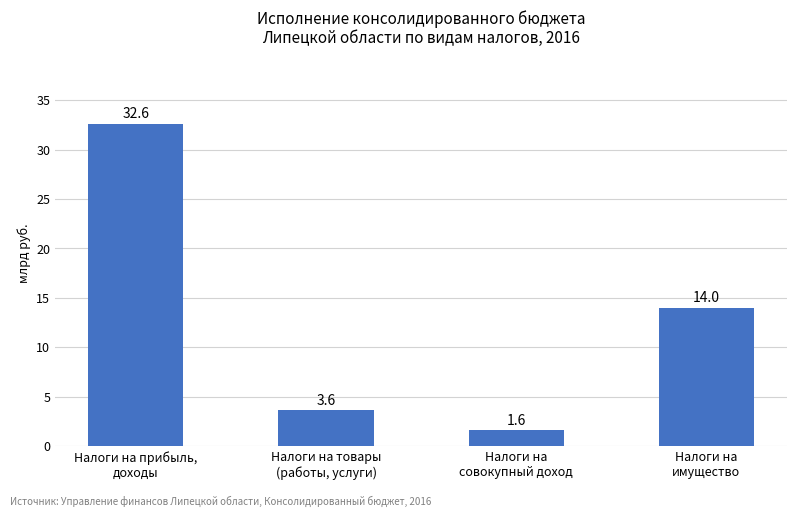

What is the difference between the second highest and second lowest values?

10.4